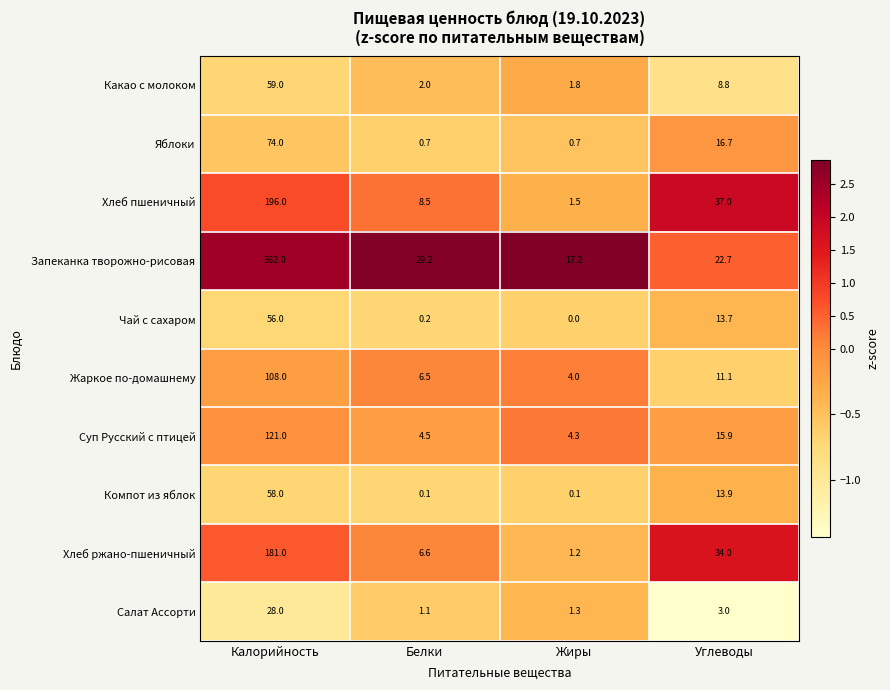

What is the average value of the Запеканка творожно-рисовая series?

107.8